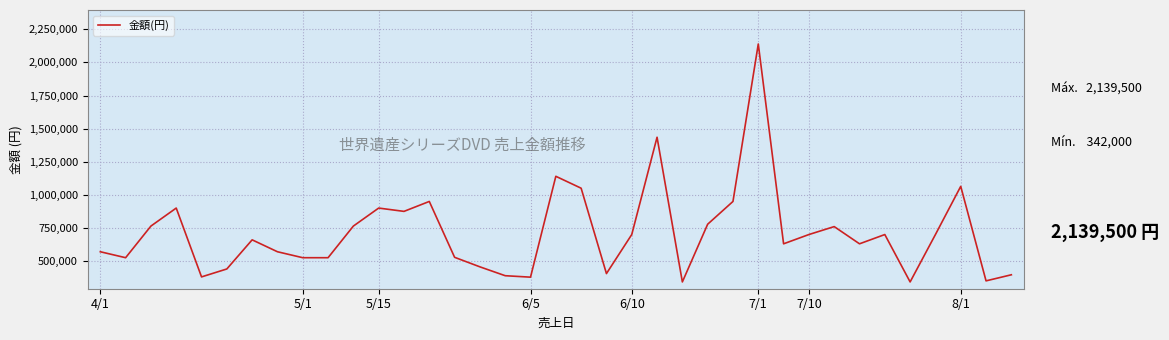

What is the difference between the maximum and minimum values?

1797500